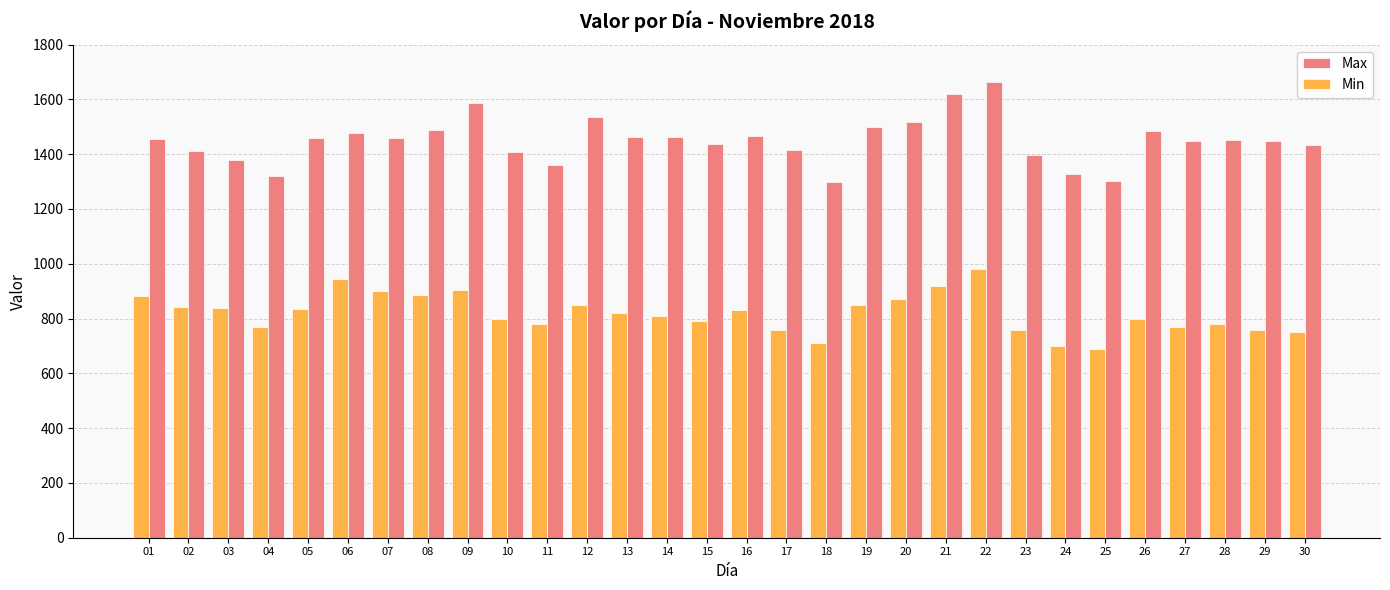

Rank the series by their maximum value, from lowest to highest.

Min, Max